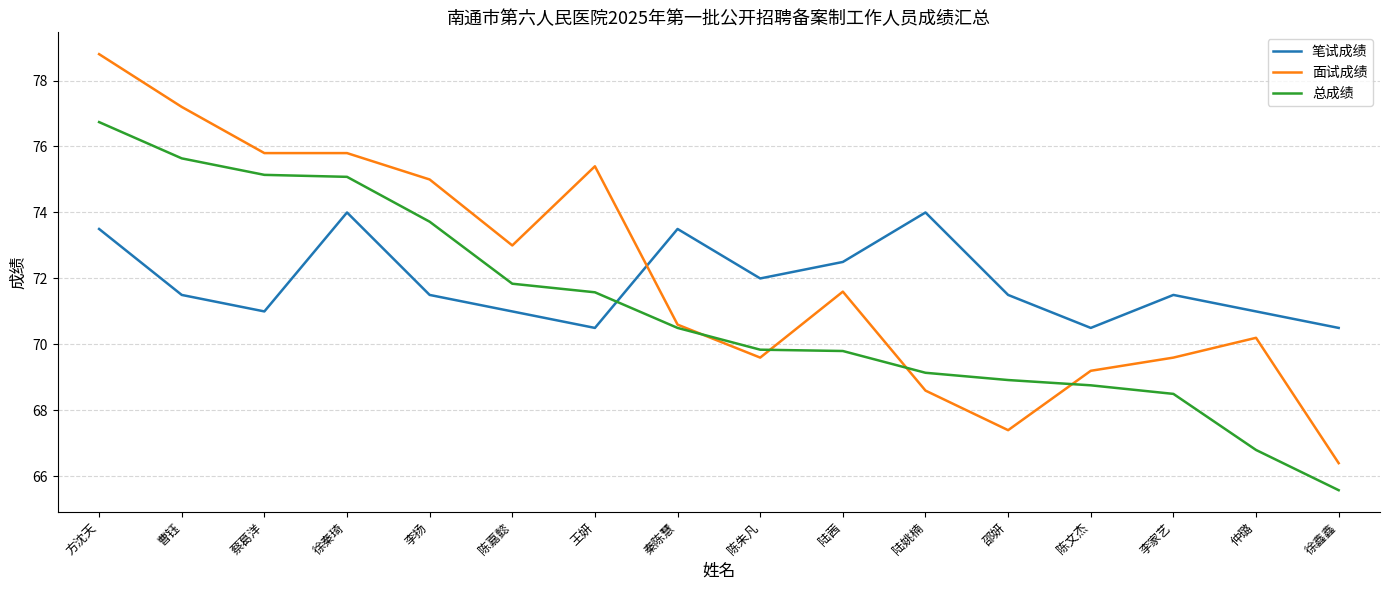

What is the lowest value of the 面试成绩 series?

66.4